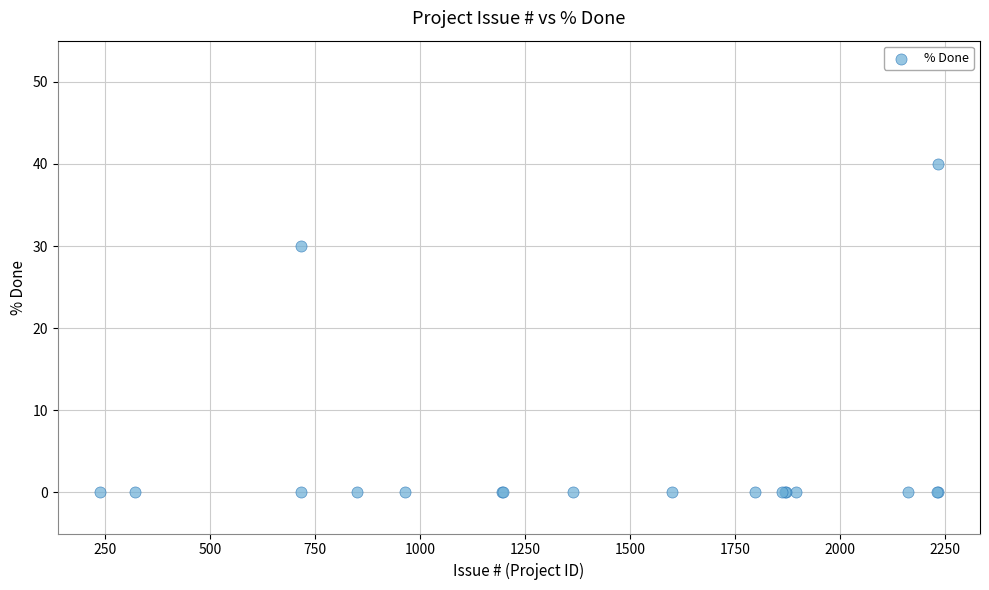

What Y value in the scatter plot is closest to 20?

30